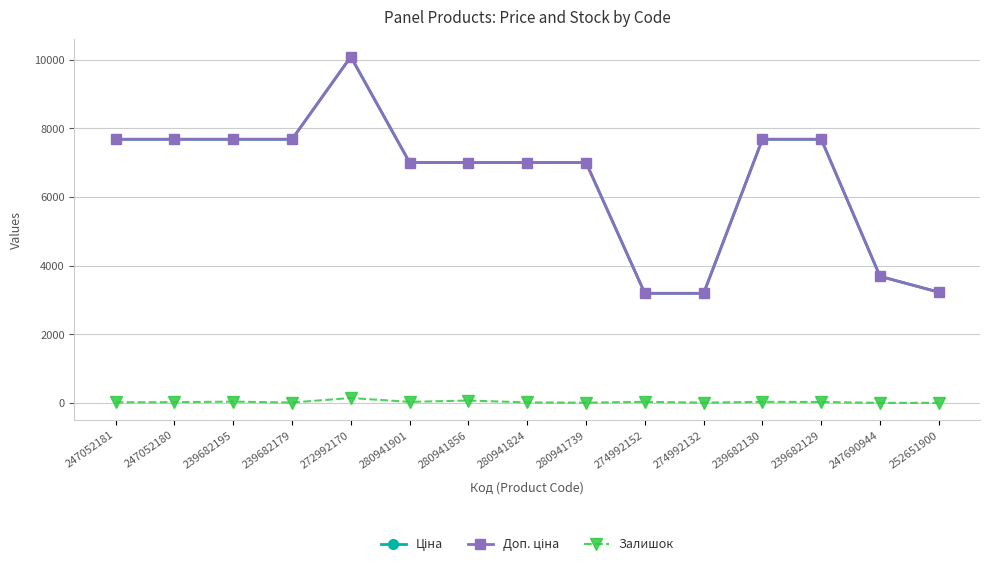

Is it true that Залишок equals 31.0 at 274992152?

True